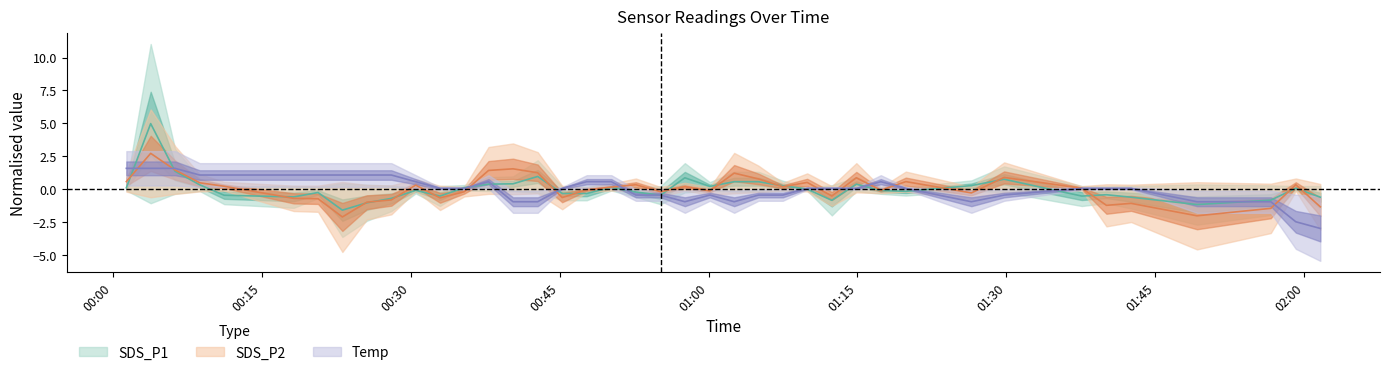

The value of Temp at 2022/07/30 02:01:36 is -3.0. True or false?

True